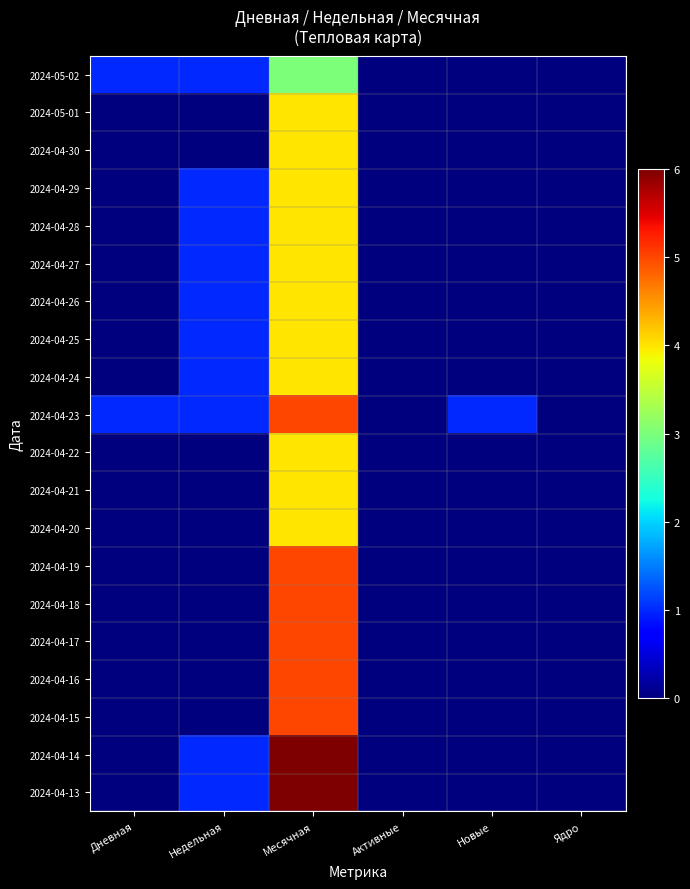

At how many categories does at least one series exceed 3?

1